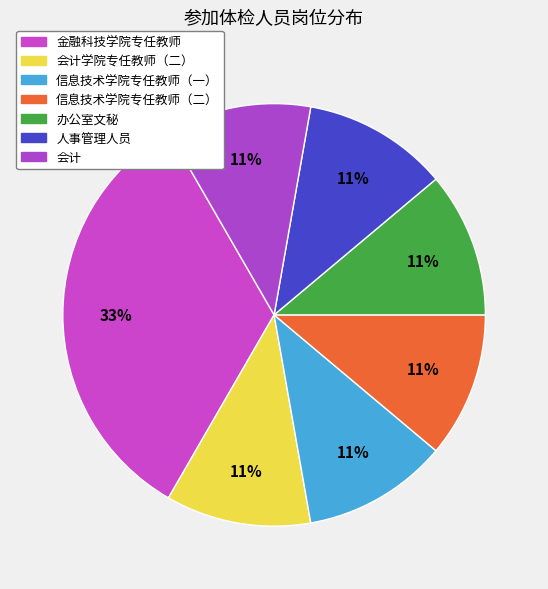

Count the number of slices in the pie.

7